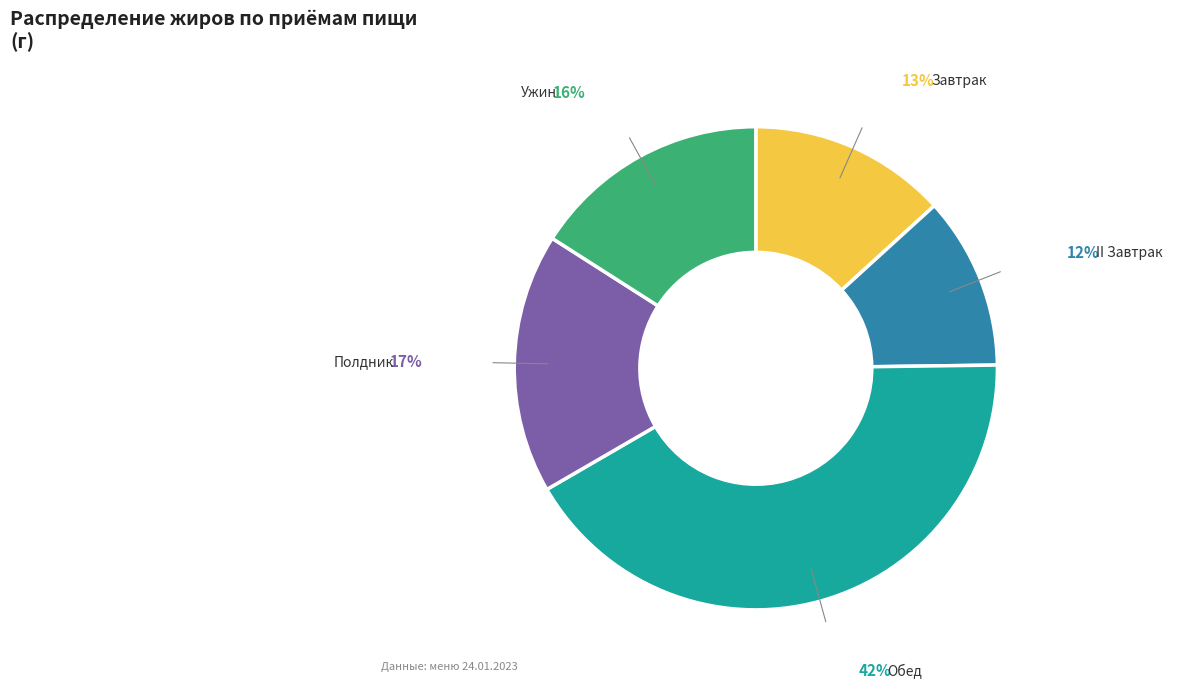

To the nearest percent, what is the difference between the largest and smallest slice percentages?

30%